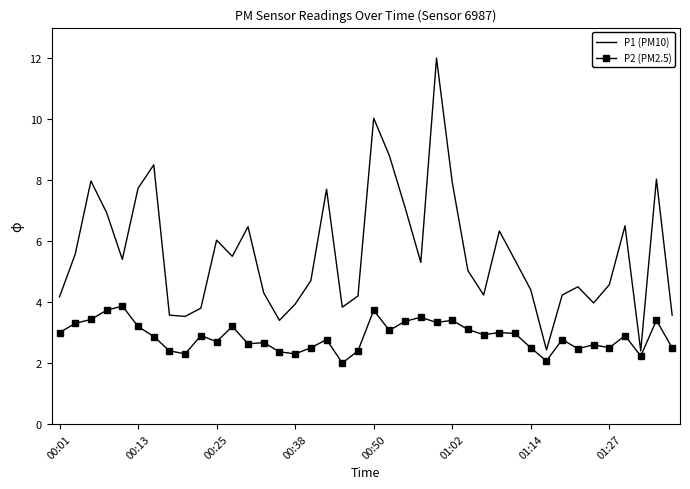

What is the lowest value of the P2 (PM2.5) series?

2.0